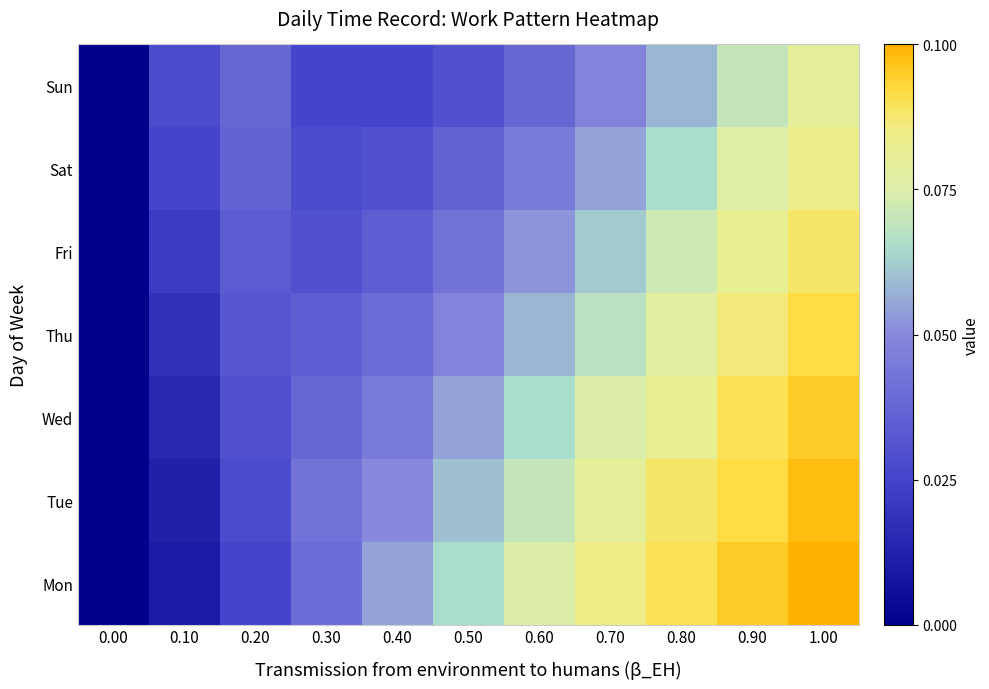

Which series has the widest spread of values?

Mon